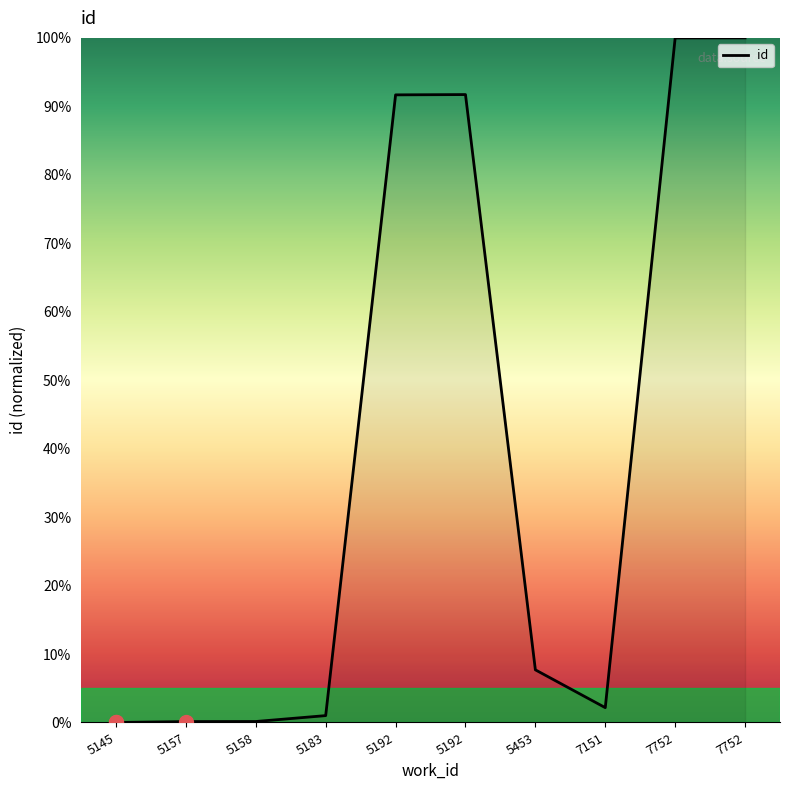

Between 5192 and 5192, which is larger?

5192